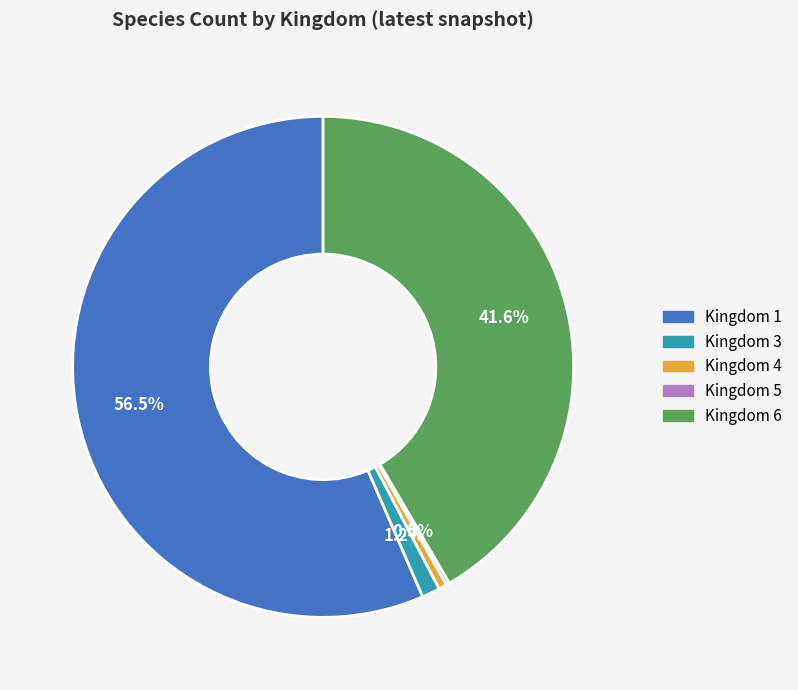

Which has a higher value, Kingdom 4 or Kingdom 3?

Kingdom 3